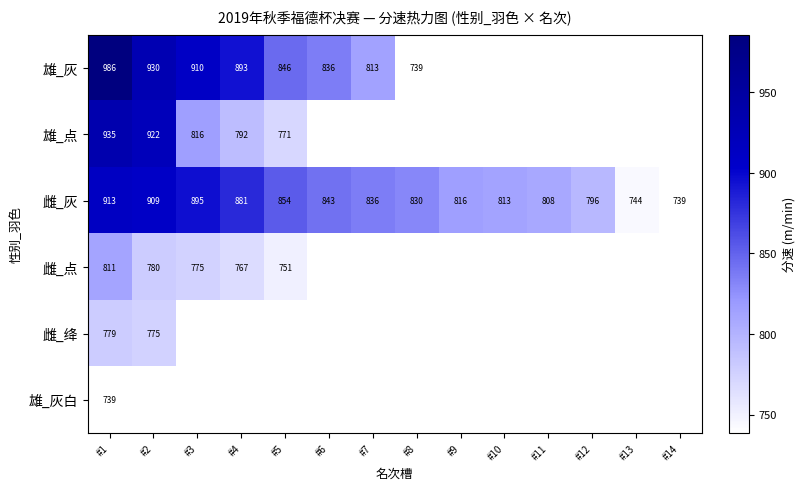

What is the minimum value for 雄_点?

770.9